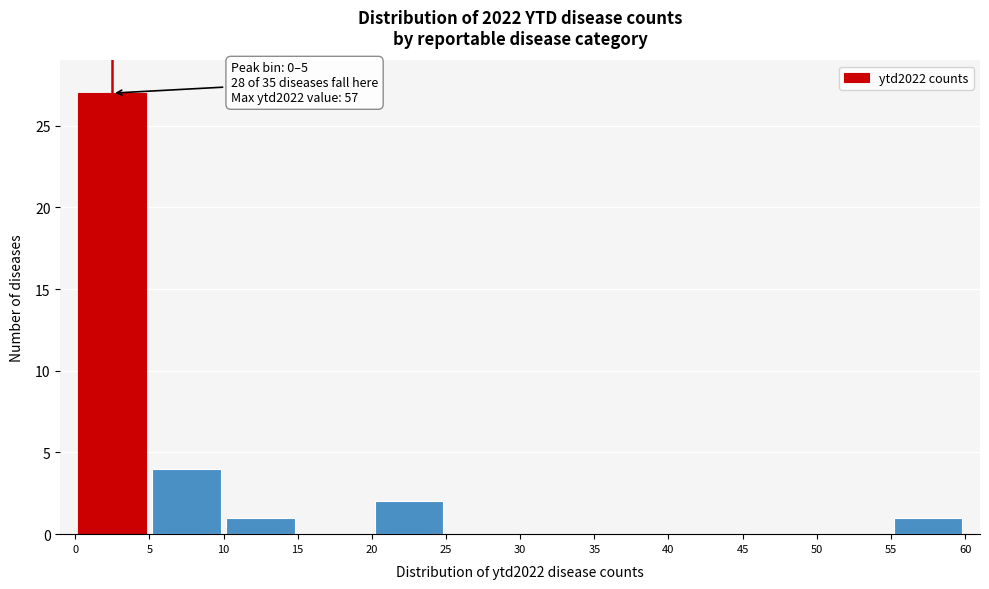

Over which range of the x-axis is the bar tallest?

0 to 5